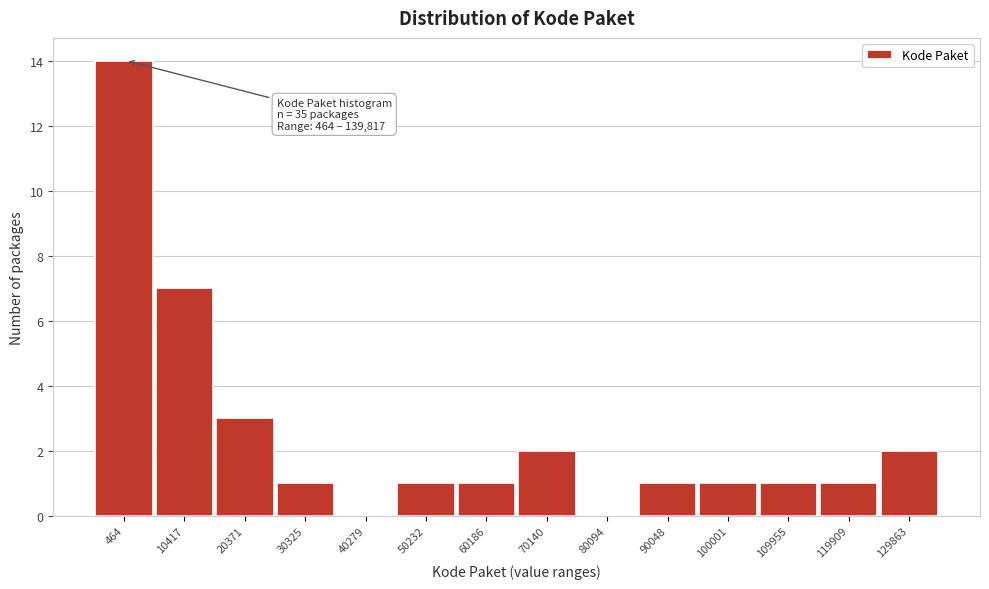

Reading right to left, transcribe all the data shown in this chart.

129863=2	119909=1	109955=1	100001=1	90048=1	80094=0	70140=2	60186=1	50232=1	40279=0	30325=1	20371=3	10417=7	464=14